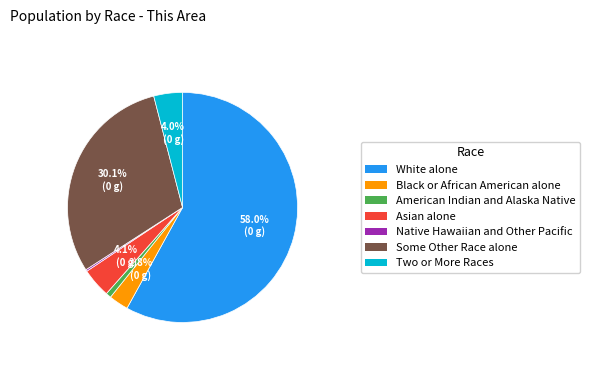

To the nearest percent, what is the difference between the largest and smallest slice percentages?

58%